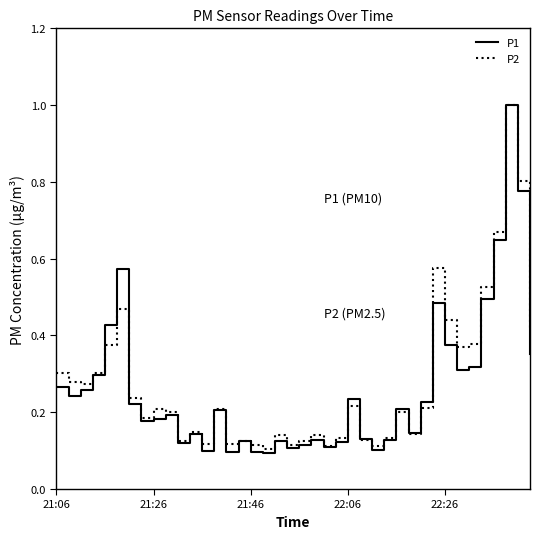

Which series has the largest range (max minus min)?

P1